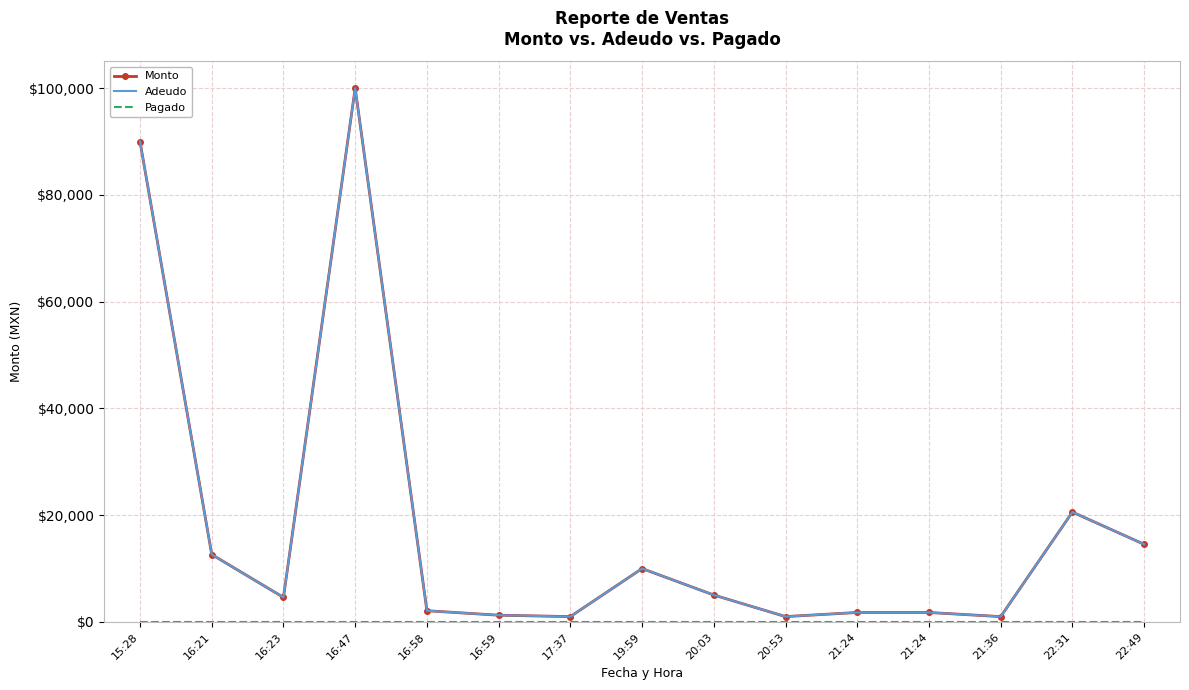

What value does the Adeudo series have at 16:23, to the nearest 100?

4600